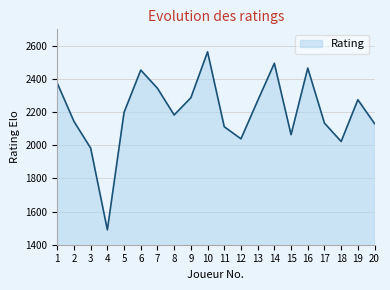

What is the difference between the maximum and second lowest values?

581